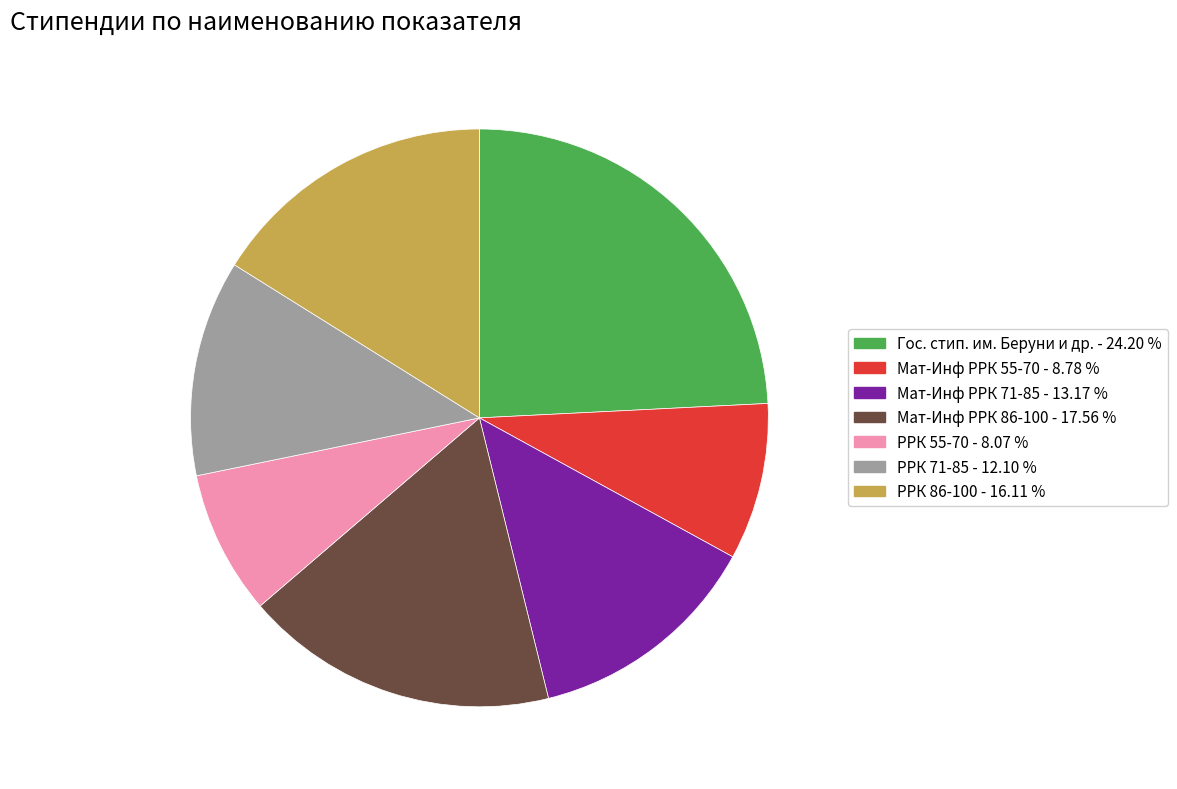

Rank the categories by value from lowest to highest.

РРК 55-70, Мат-Инф РРК 55-70, РРК 71-85, Мат-Инф РРК 71-85, РРК 86-100, Мат-Инф РРК 86-100, Гос. стип. им. Беруни и др.